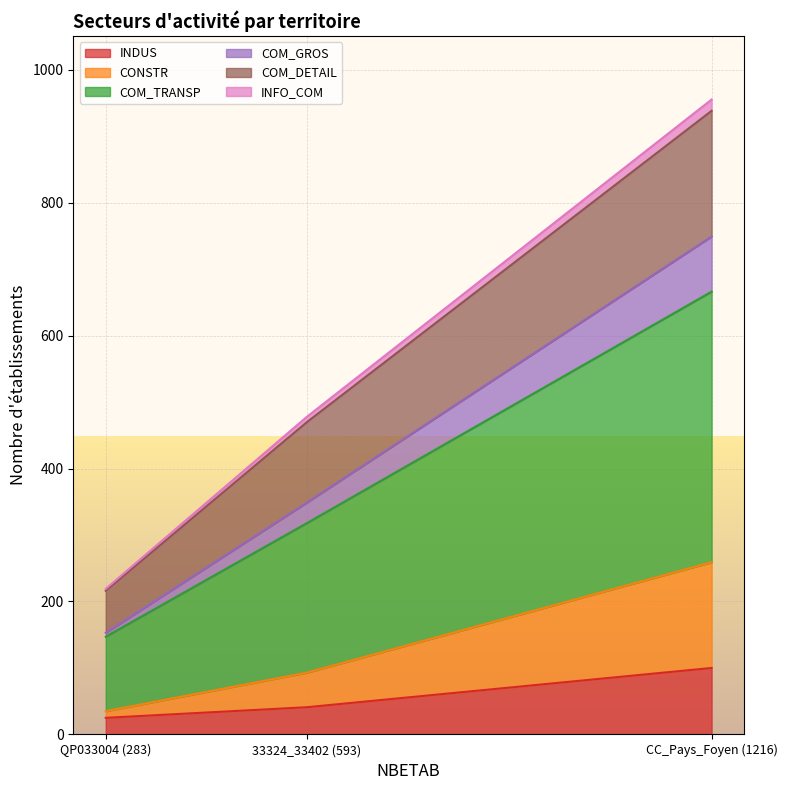

What are all the series names shown in the legend?

INDUS, CONSTR, COM_TRANSP, COM_GROS, COM_DETAIL, INFO_COM